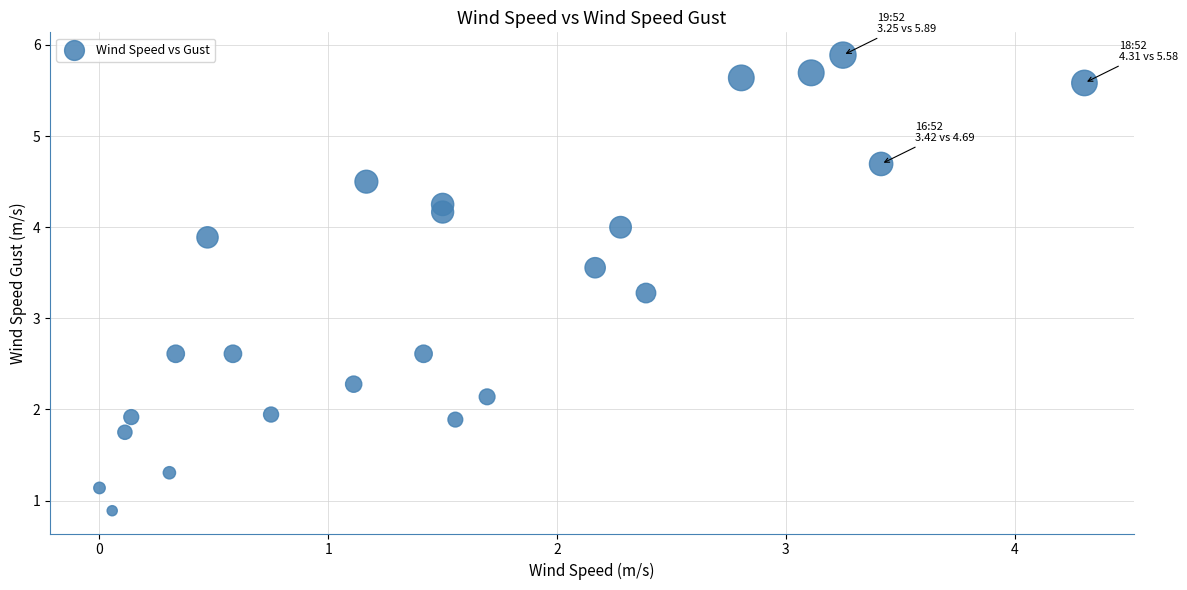

What is the range of X values (max minus min)?

4.3